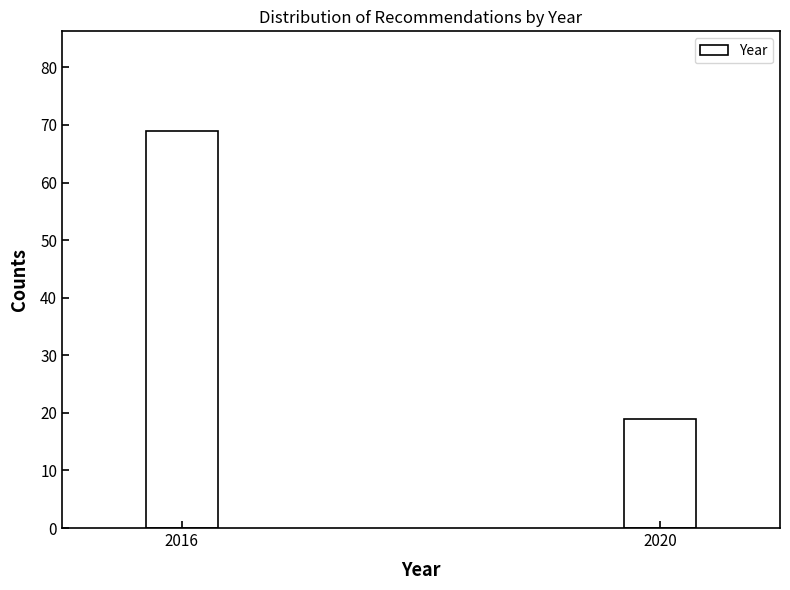

Reading right to left, extract all data points from this chart.

19	69